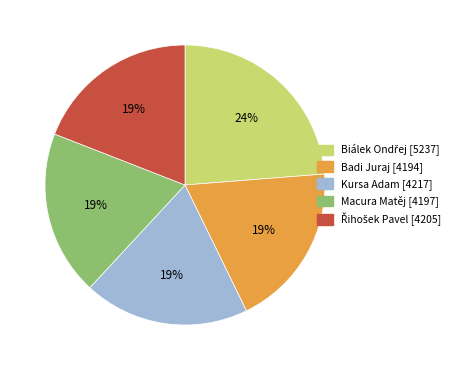

To the nearest percent, what percentage of the pie is Badi Juraj?

19%